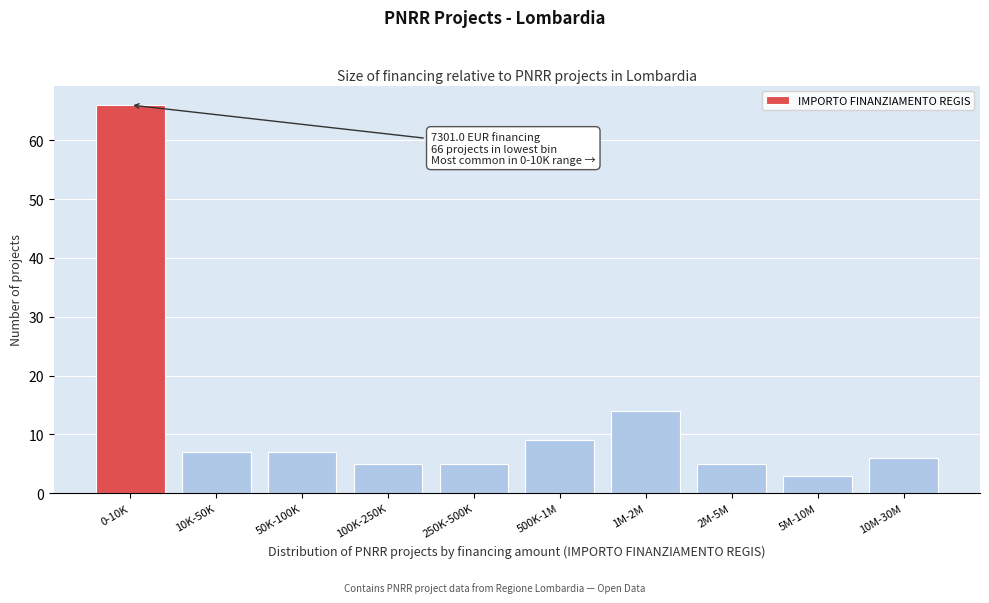

Reading left to right, extract all data points from this chart.

0-10K=66	10K-50K=7	50K-100K=7	100K-250K=5	250K-500K=5	500K-1M=9	1M-2M=14	2M-5M=5	5M-10M=3	10M-30M=6